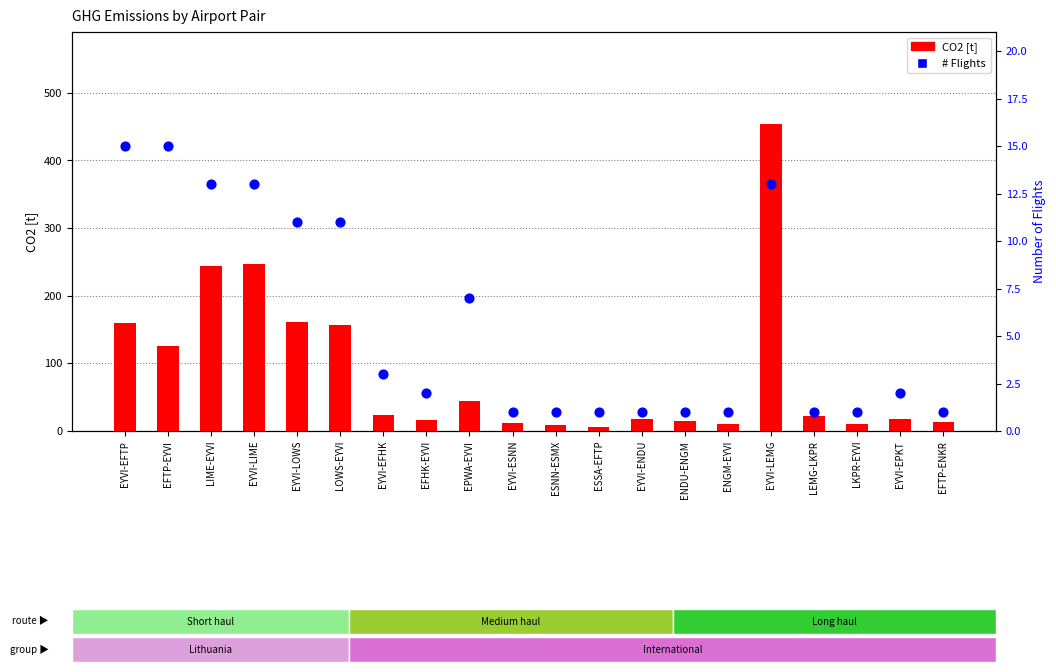

At how many categories does at least one series exceed 341?

1